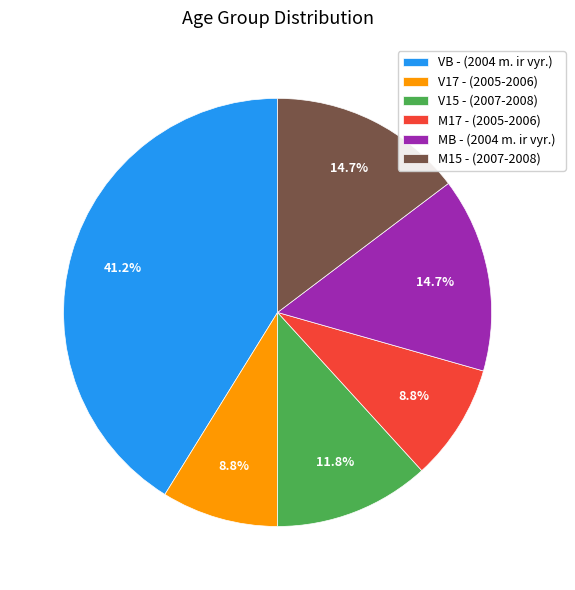

Is M15 - (2007-2008) the majority of the pie?

No